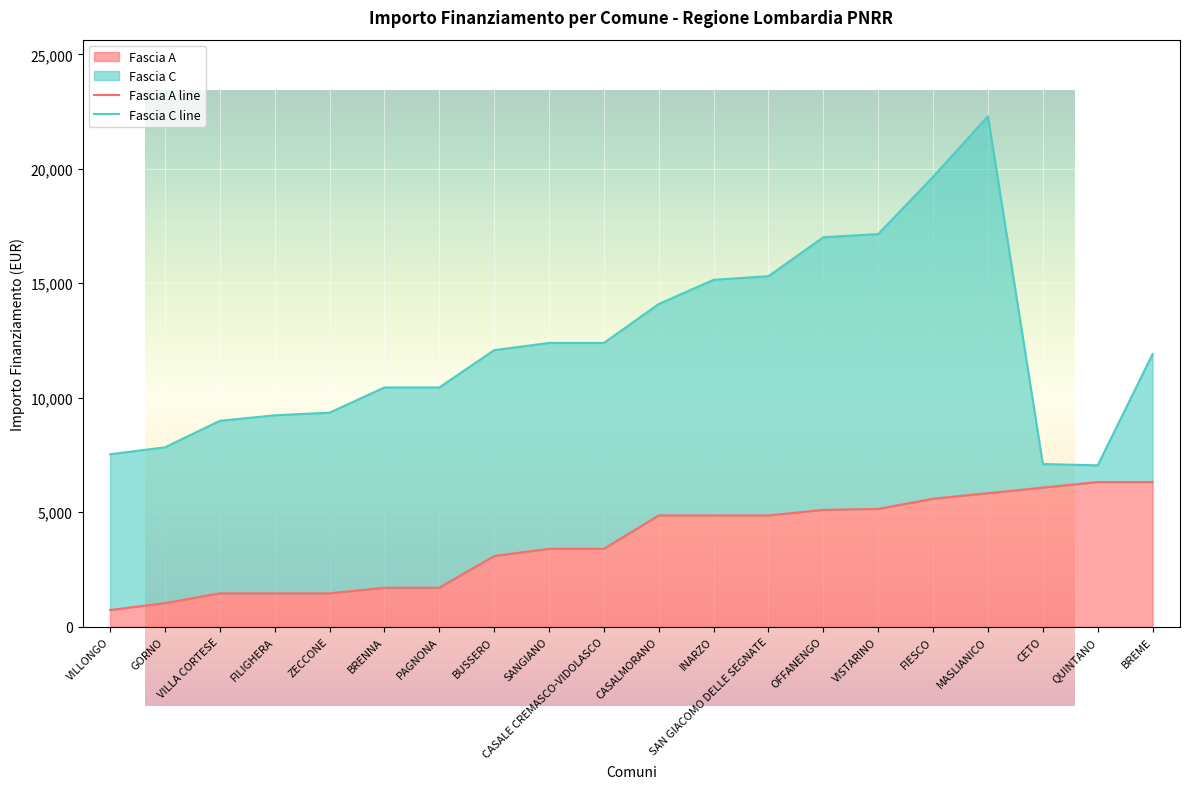

Approximately how many times larger is the value at FILIGHERA compared to SANGIANO?

0.4